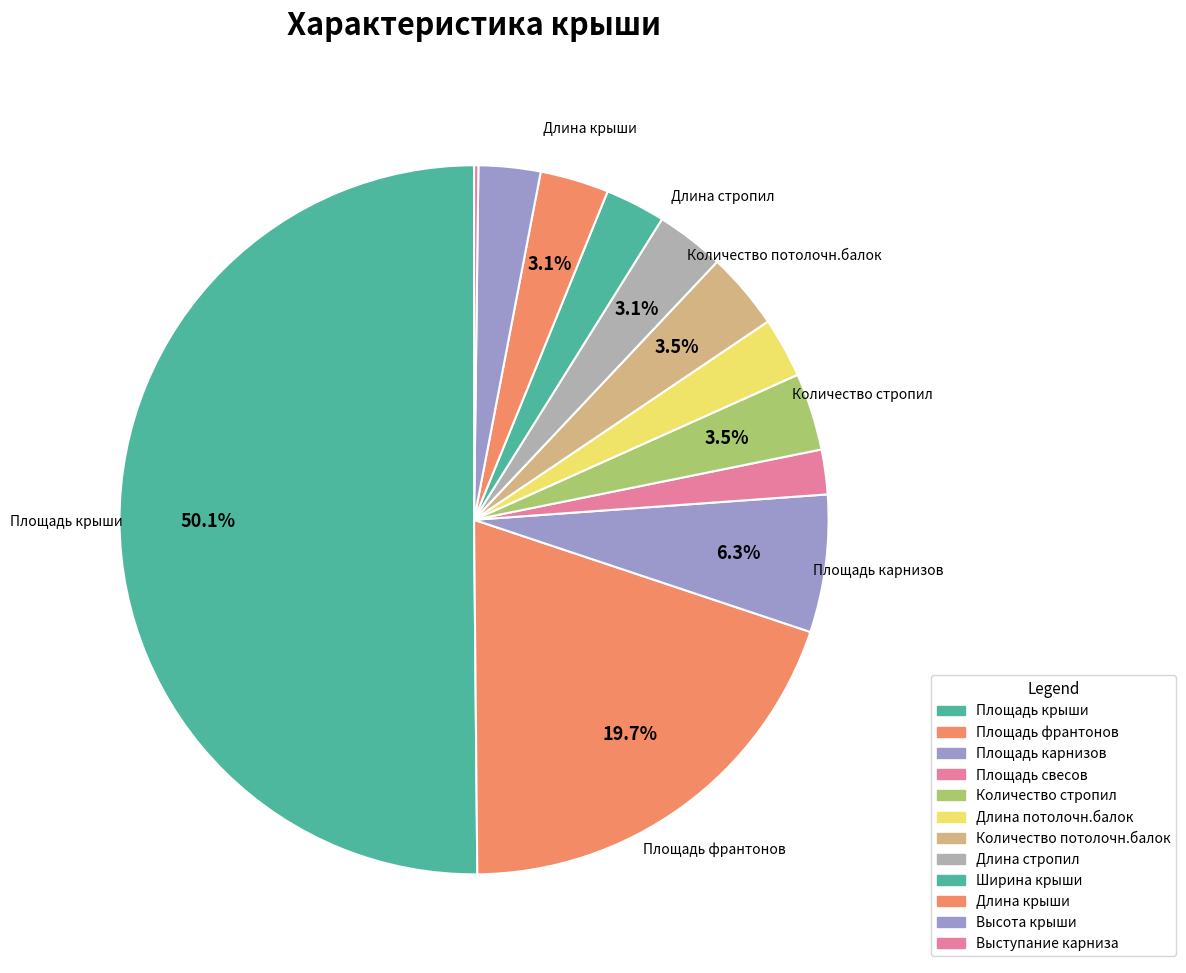

Rank the categories by value from highest to lowest.

Площадь крыши, Площадь франтонов, Площадь карнизов, Количество стропил, Количество потолочн.балок, Длина стропил, Длина крыши, Высота крыши, Длина потолочн.балок, Ширина крыши, Площадь свесов, Выступание карниза